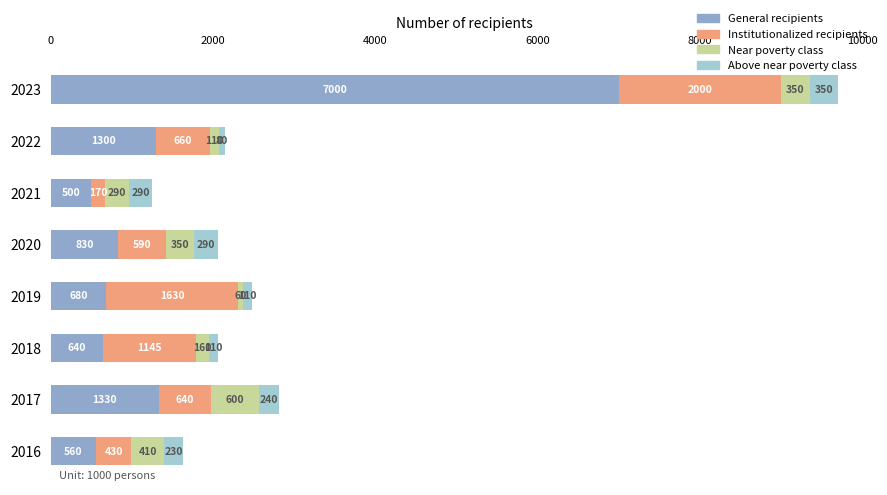

What is the minimum value for General recipients?

500